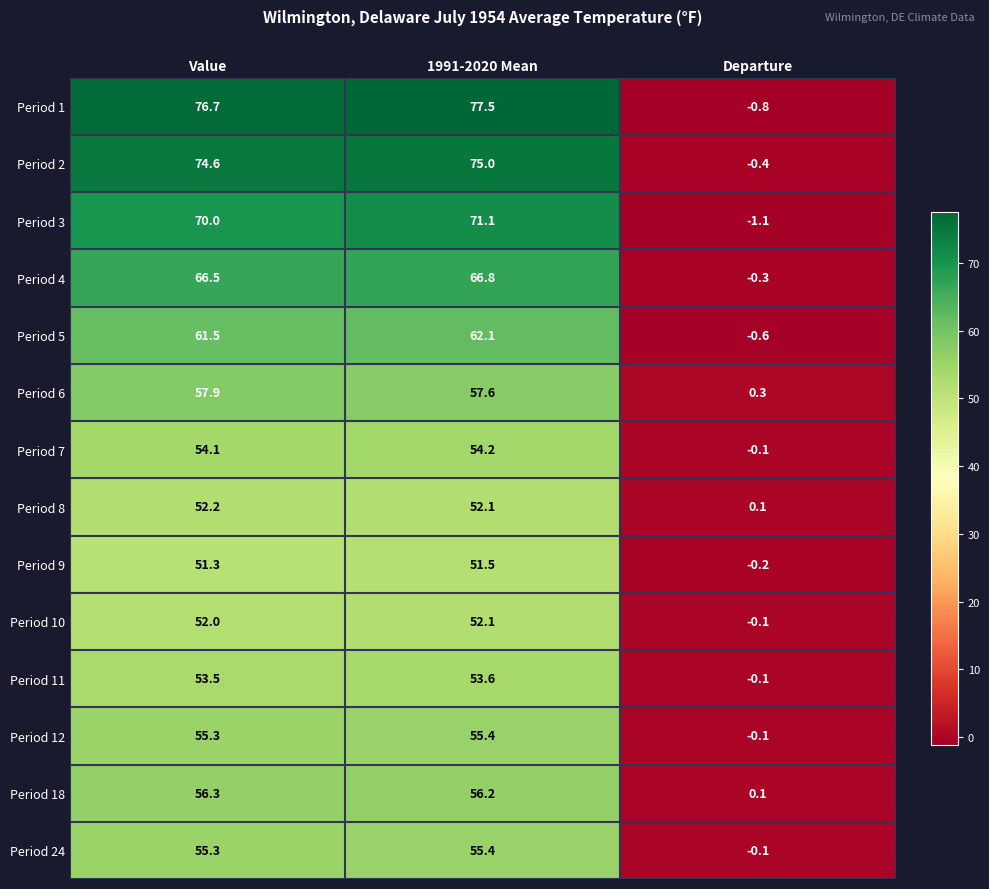

List the labels in order of Period 12 value, largest first.

1991-2020 Mean, Value, Departure